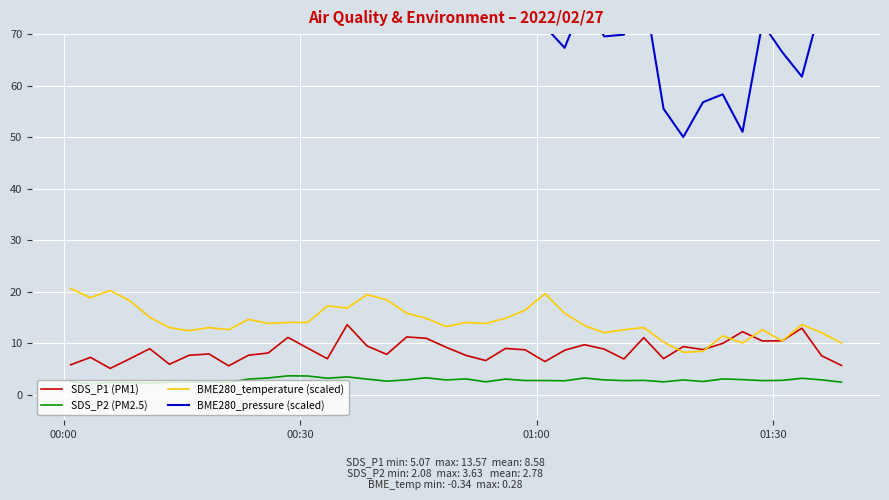

True or false: SDS_P2 (PM2.5) and BME280_pressure (scaled) intersect in this chart.

False